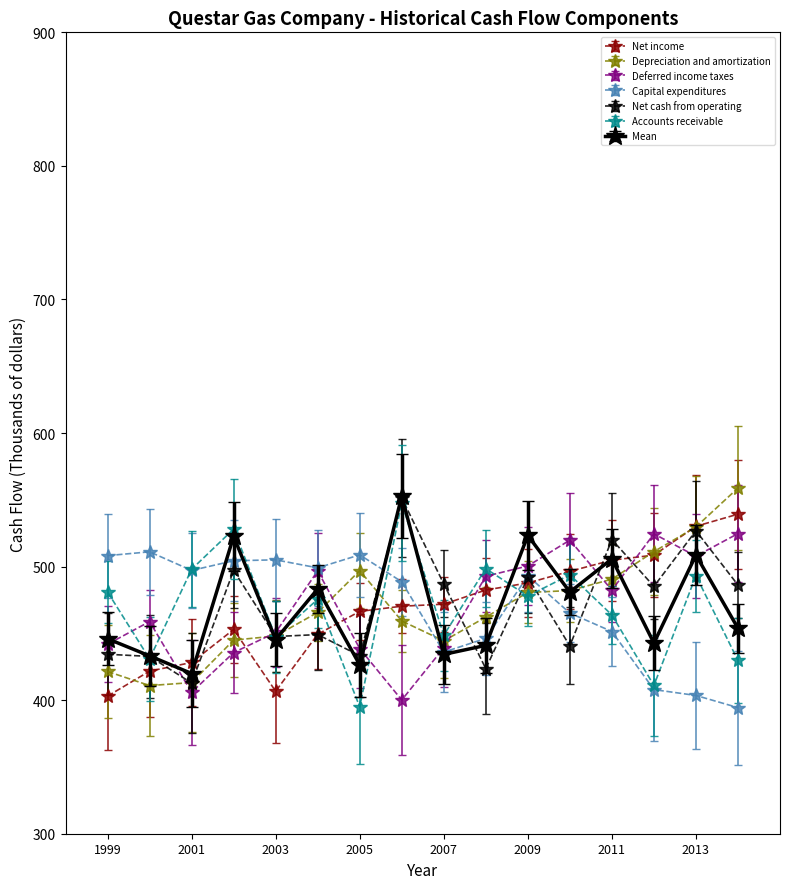

True or false: Net income has more than 0 points higher than both neighbors.

True